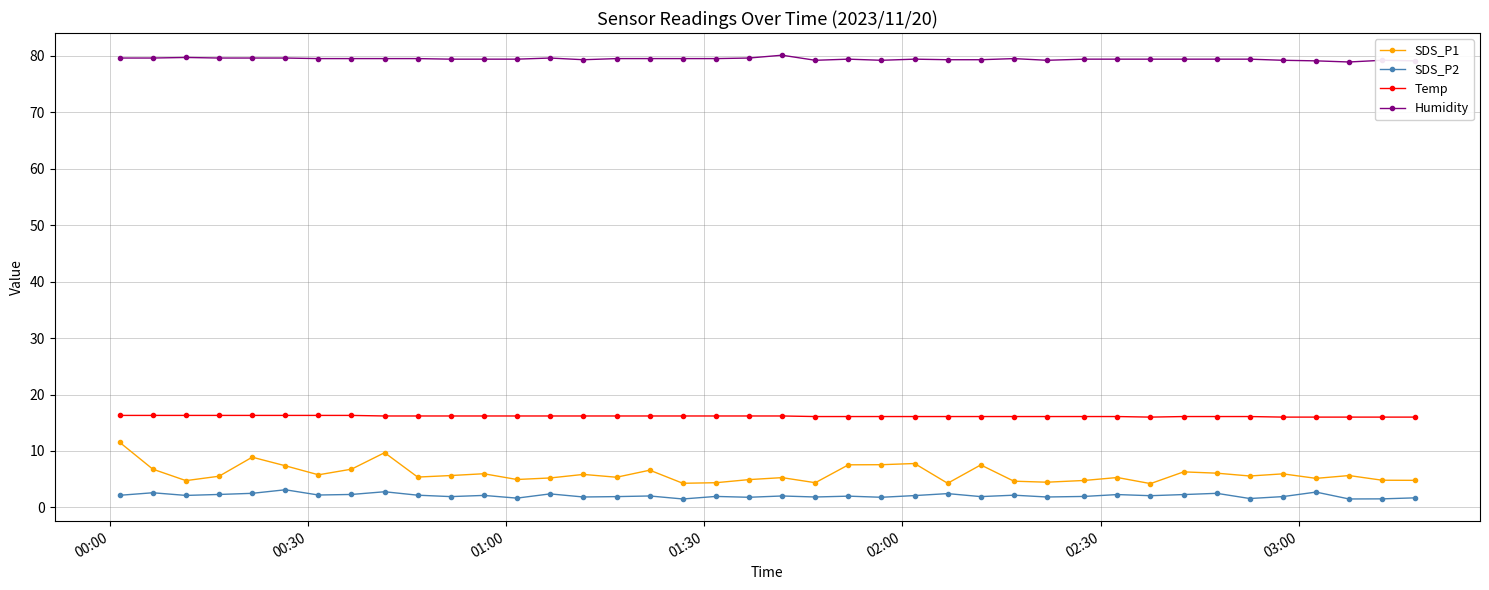

How many lines are shown in the chart?

4